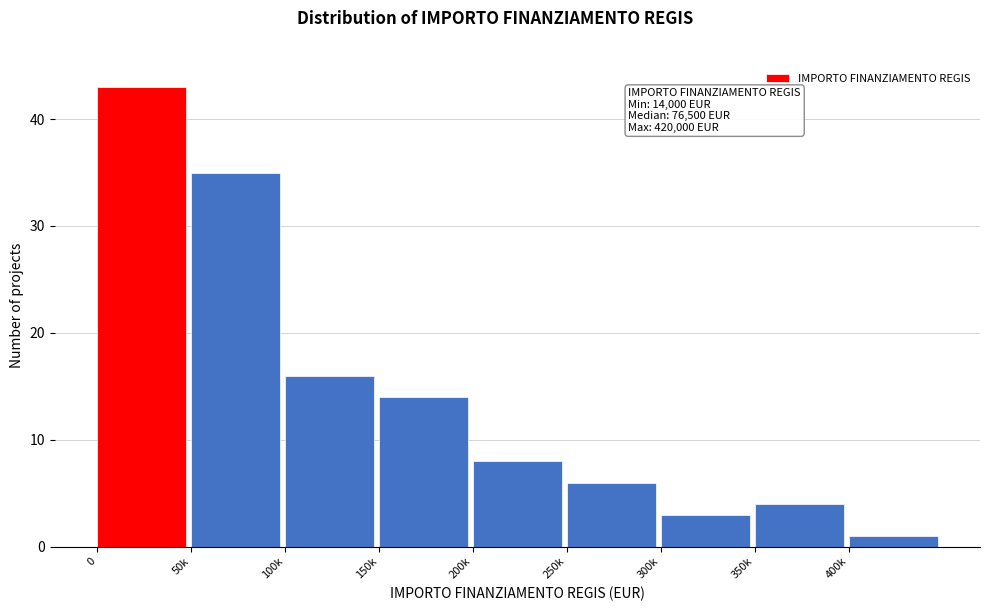

Reading right to left, transcribe all the data shown in this chart.

400k=1	350k=4	300k=3	250k=6	200k=8	150k=14	100k=16	50k=35	0=43